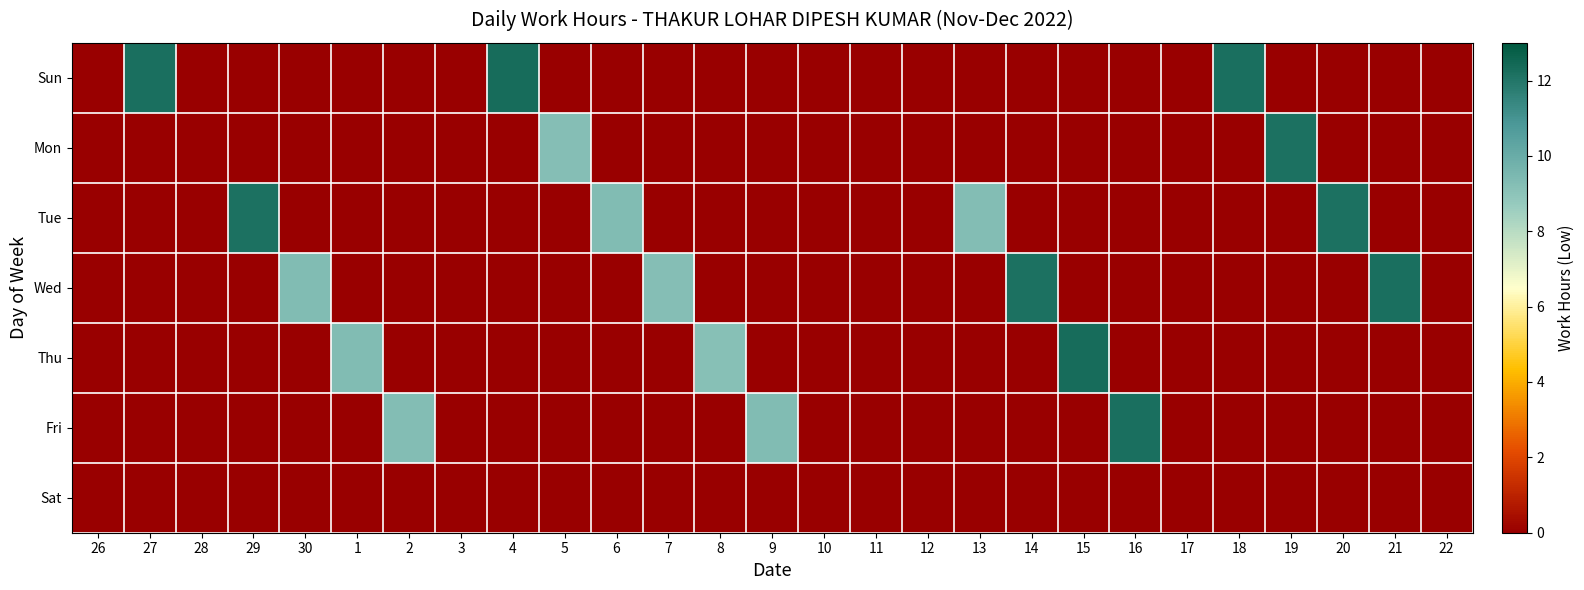

Rank the series by their maximum value, from lowest to highest.

Sat, Mon, Tue, Fri, Wed, Sun, Thu